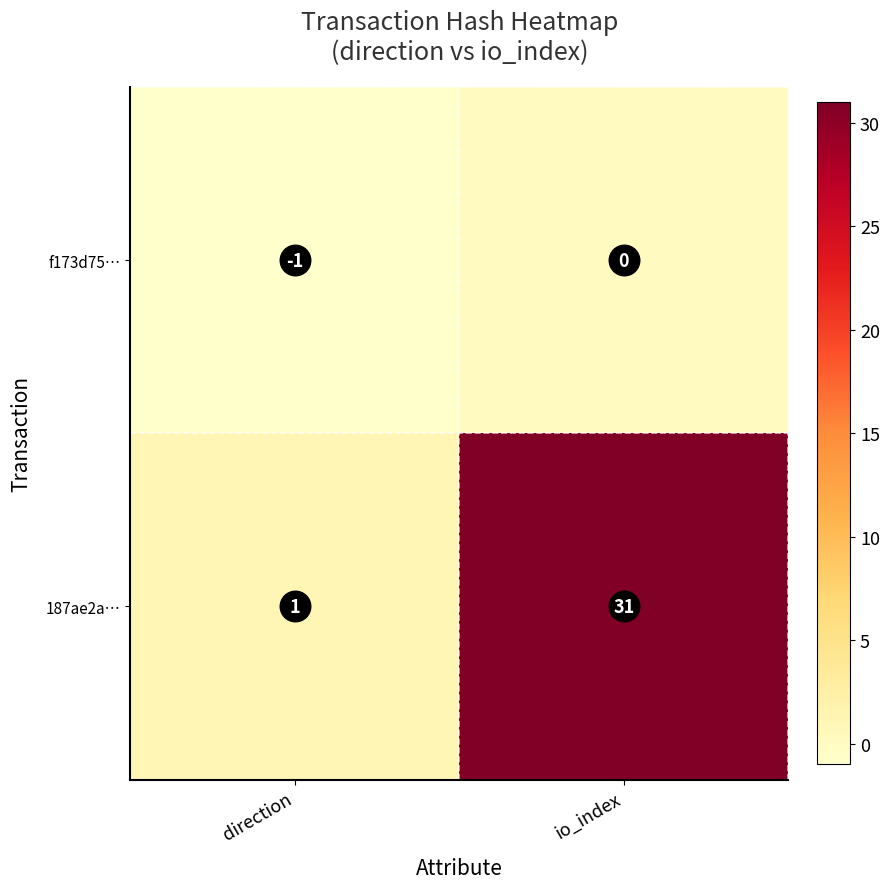

What is the minimum value shown in the chart?

-1